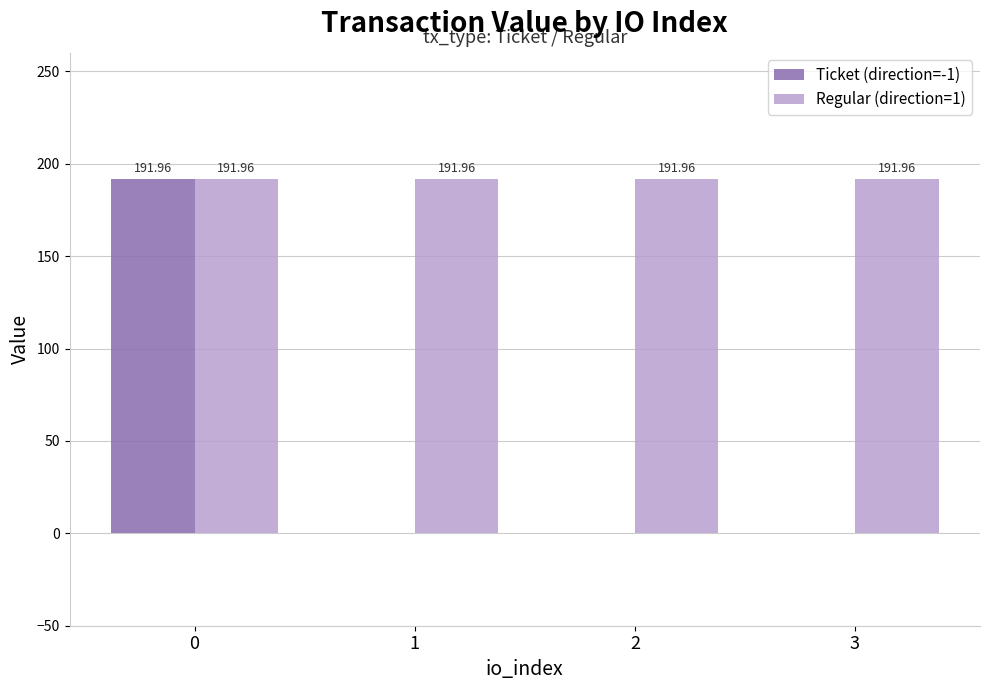

Count the number of categories in the chart.

4